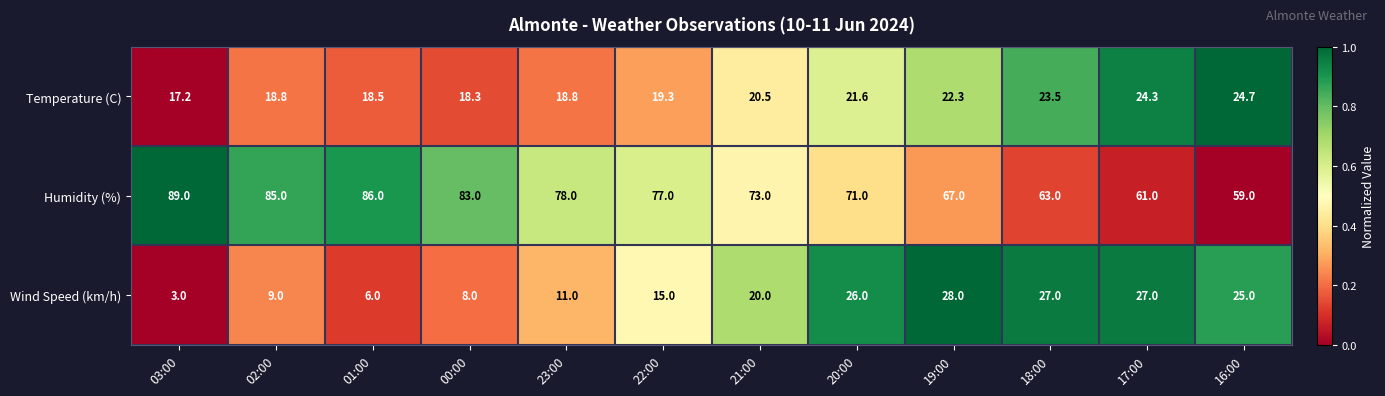

How many values in the Temperature (C) series exceed 20?

6